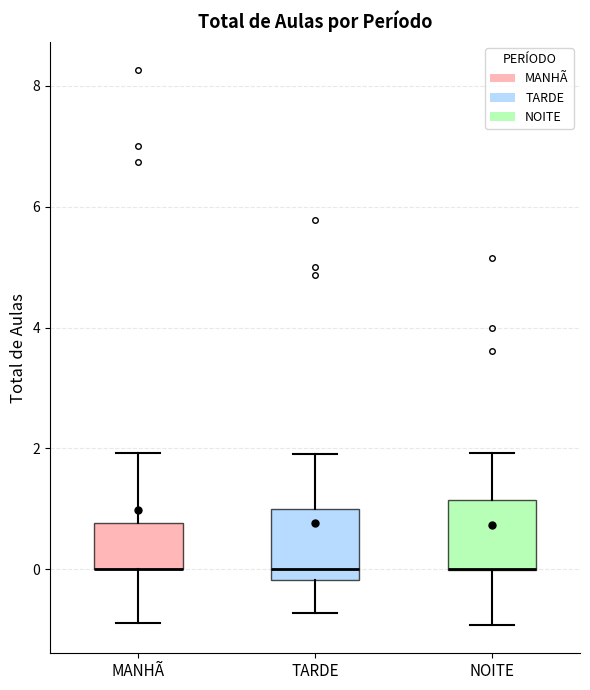

Where is the upper edge of the box for NOITE on the y-axis? The values are not printed on the chart, so give them approximately, as read against the axis.

1.2